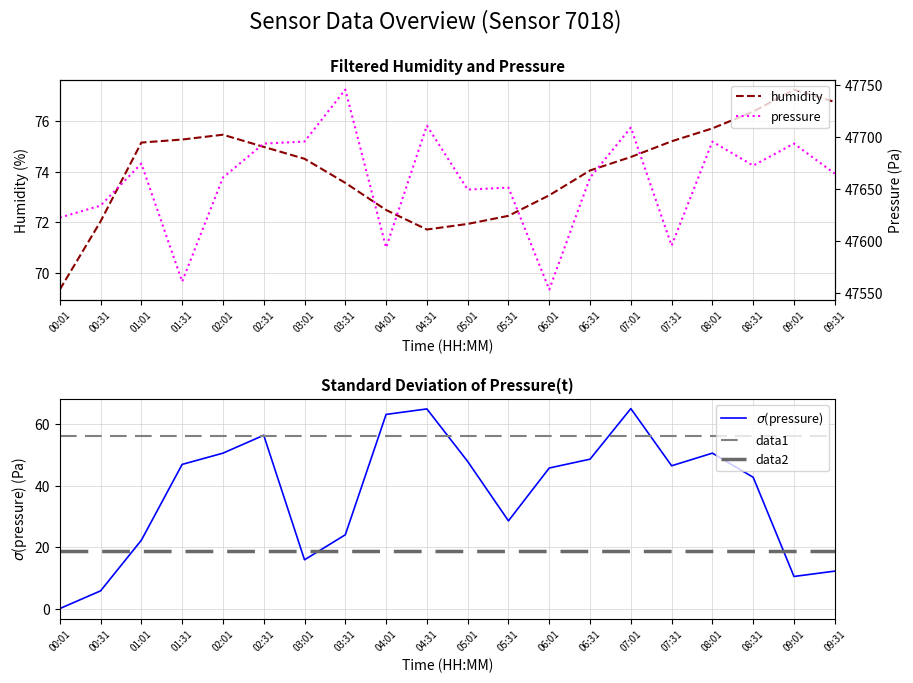

At which label does humidity reach its peak?

09:01